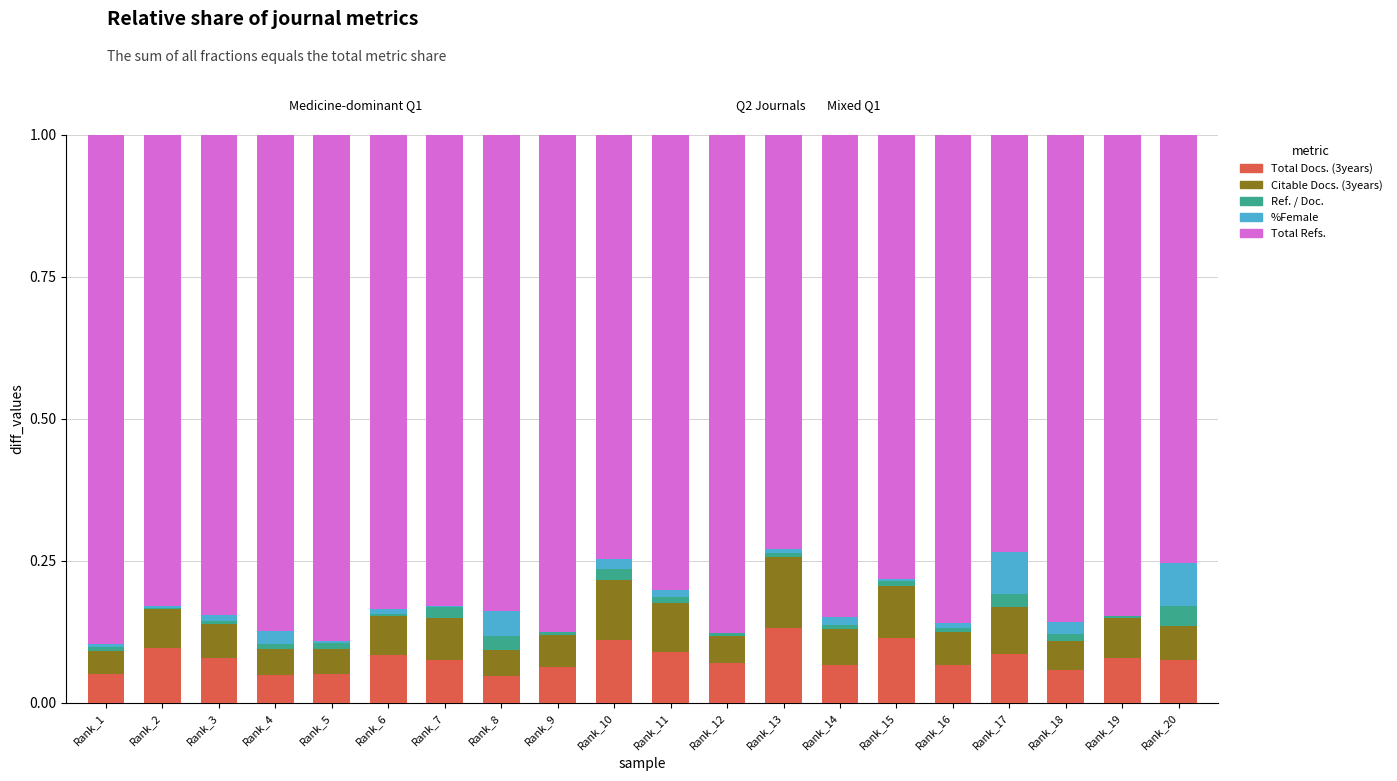

Is it true that Total Docs. (3years) equals 0.1 at Rank_10?

True